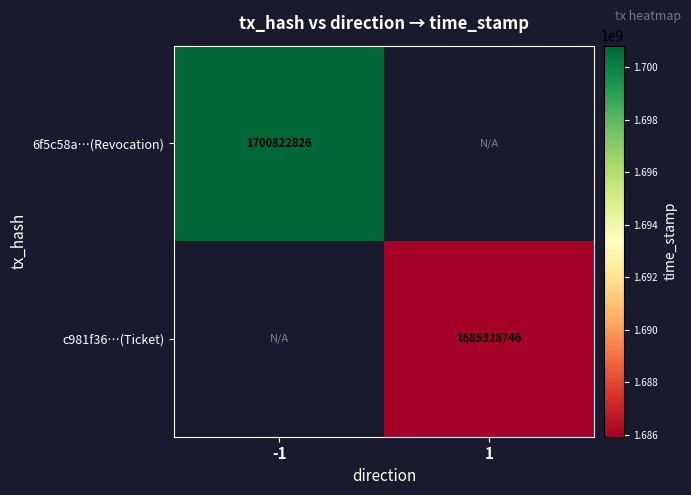

The value of c981f36…(Ticket) at 1 is 430032939. True or false?

False